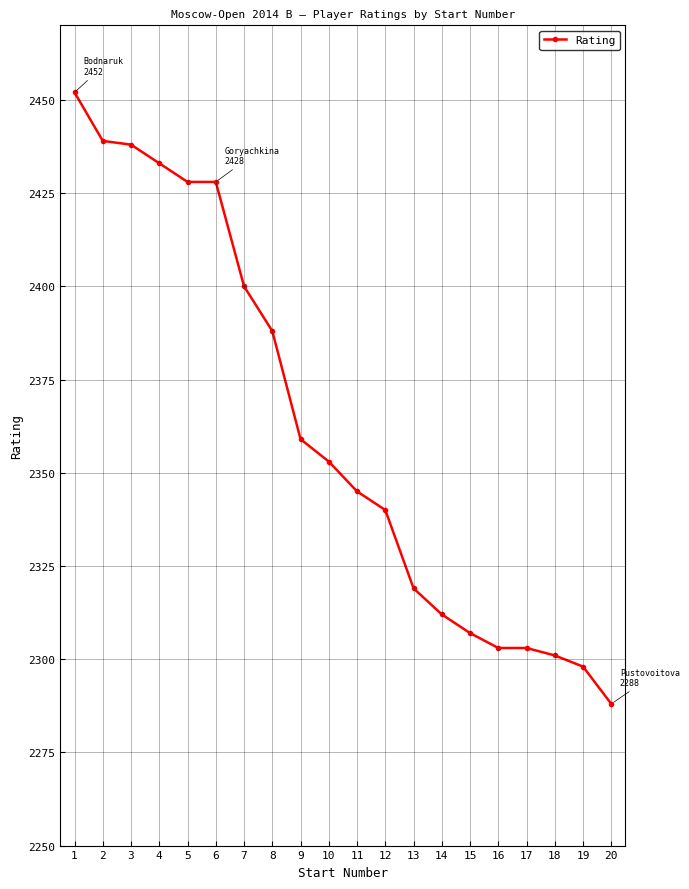

What is the average value?

2362